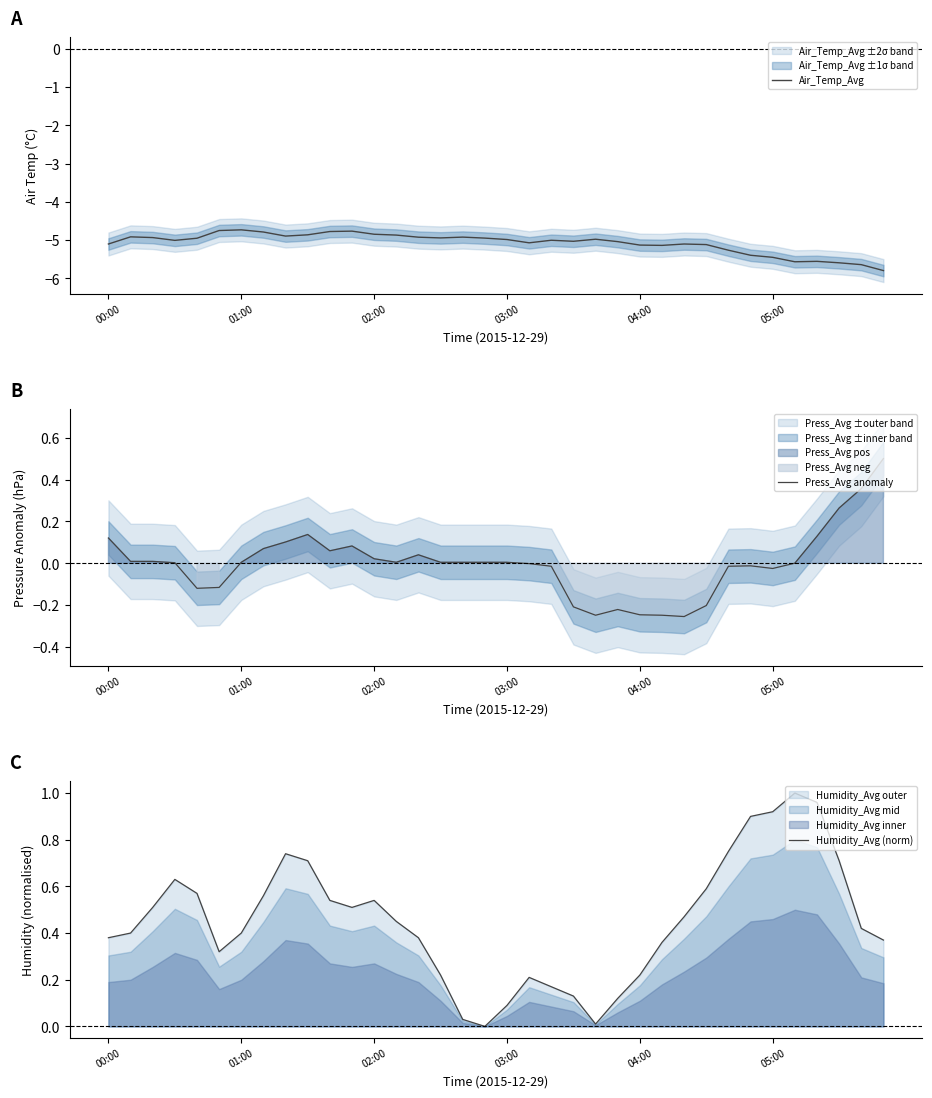

Which series has the largest total across all categories?

Humidity_Avg (norm)